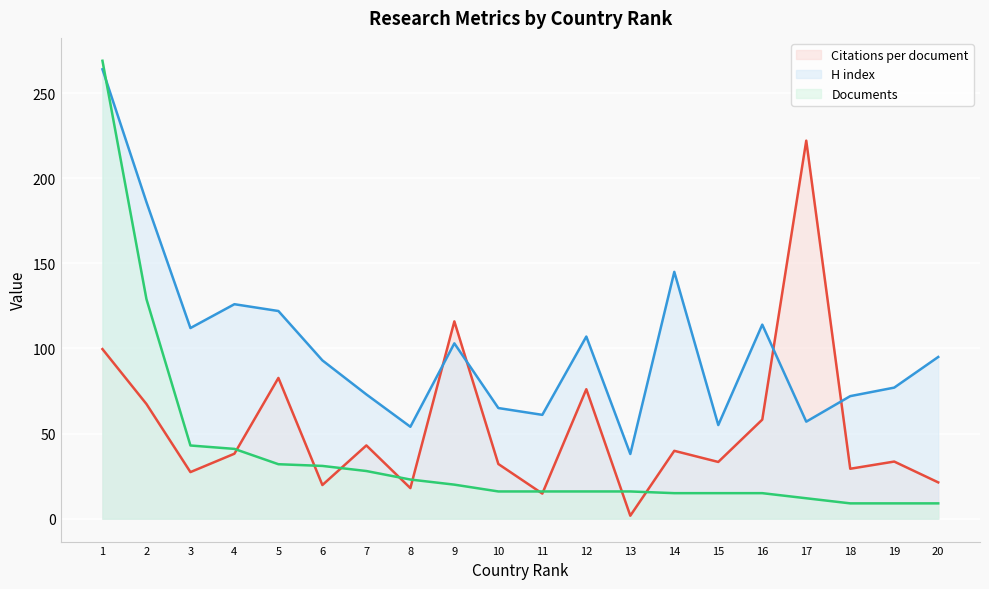

True or false: Documents has a value of 9.0 at 18.

True